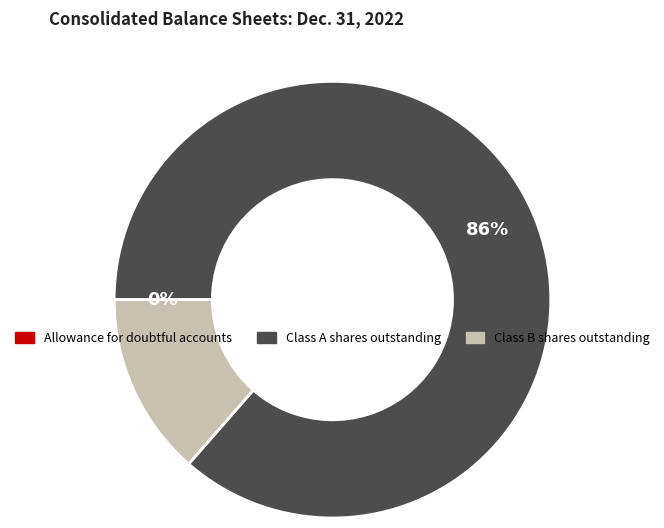

Which has a higher value, Class A shares outstanding or Class B shares outstanding?

Class A shares outstanding